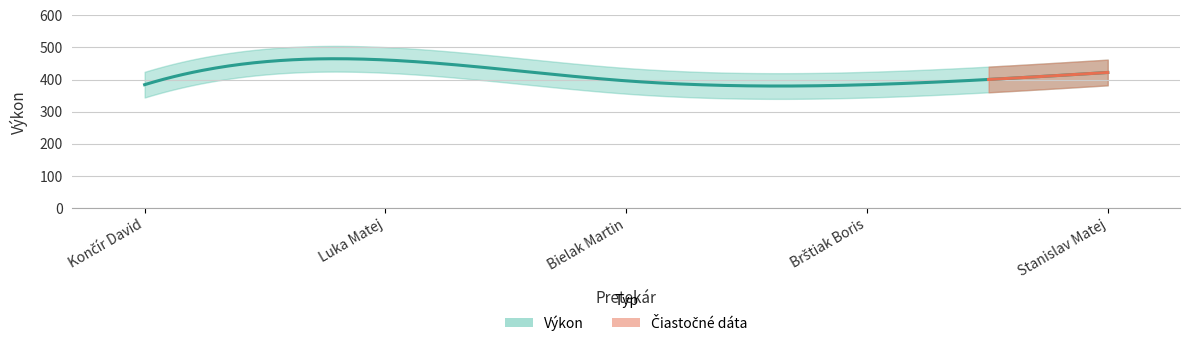

Is this an area chart (filled region under the line)?

No